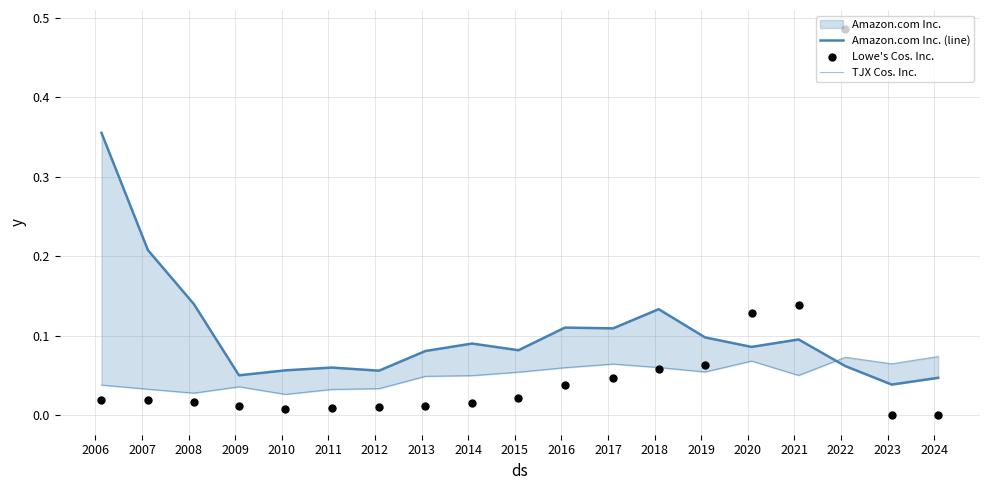

Which series has the largest total across all categories?

Amazon.com Inc. (line)